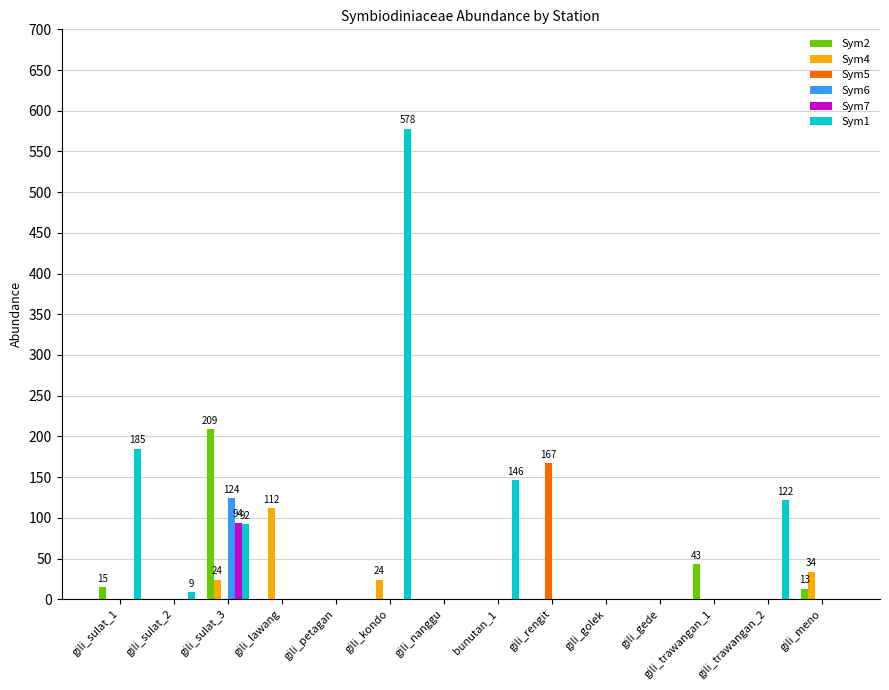

Between gili_petagan and gili_rengit, which series saw the biggest shift?

Sym5